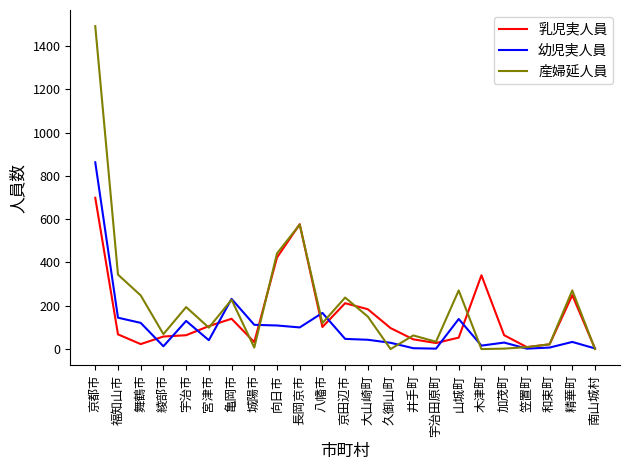

Is this an area chart (filled region under the line)?

No